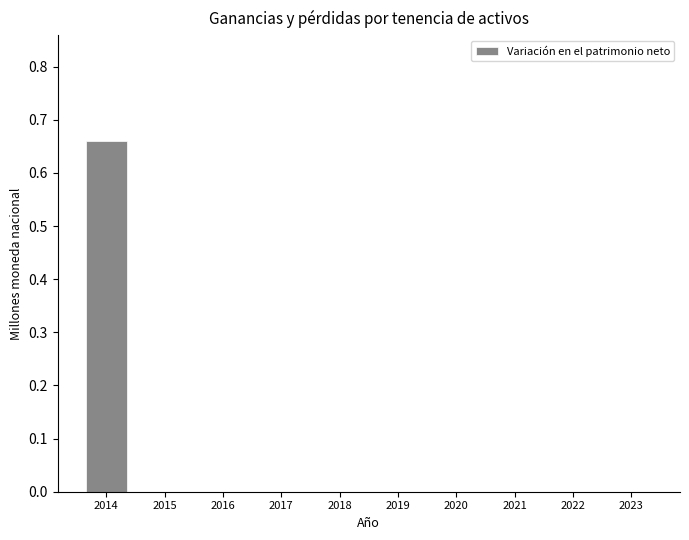

Are the bars grouped side by side (vs. stacked)?

No